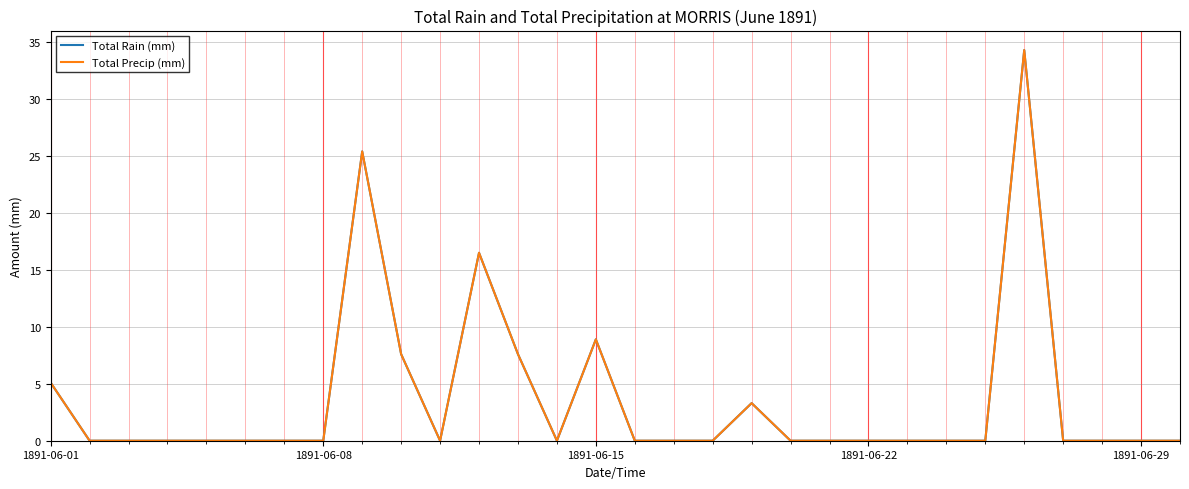

At how many categories does at least one series exceed 4?

7